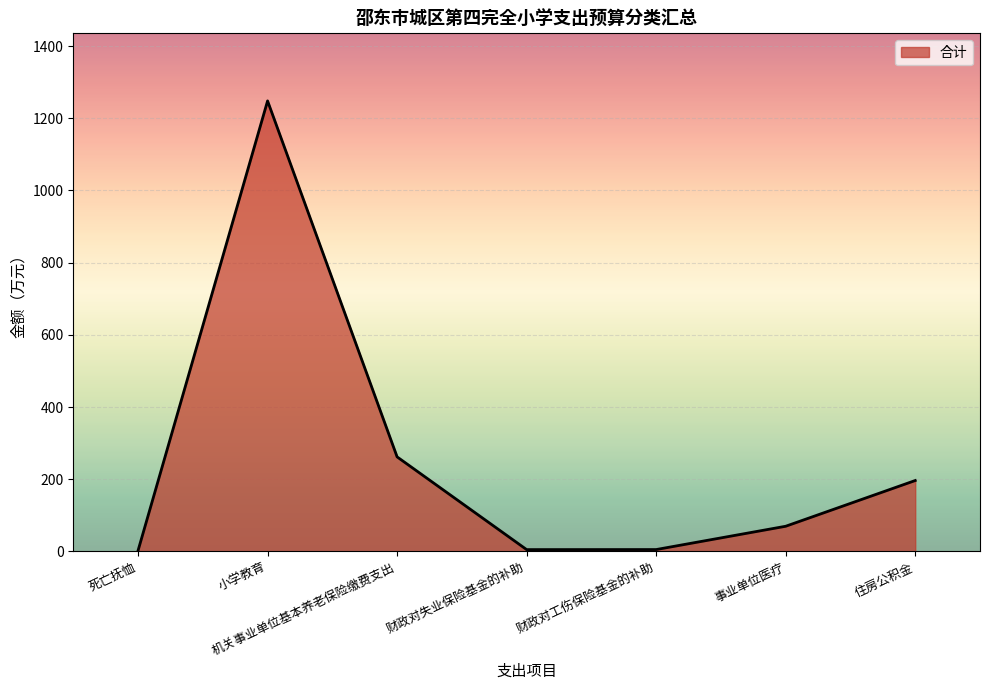

What is the ratio of the value at 机关事业单位基本养老保险缴费支出 to the value at 财政对失业保险基金的补助?

52.2